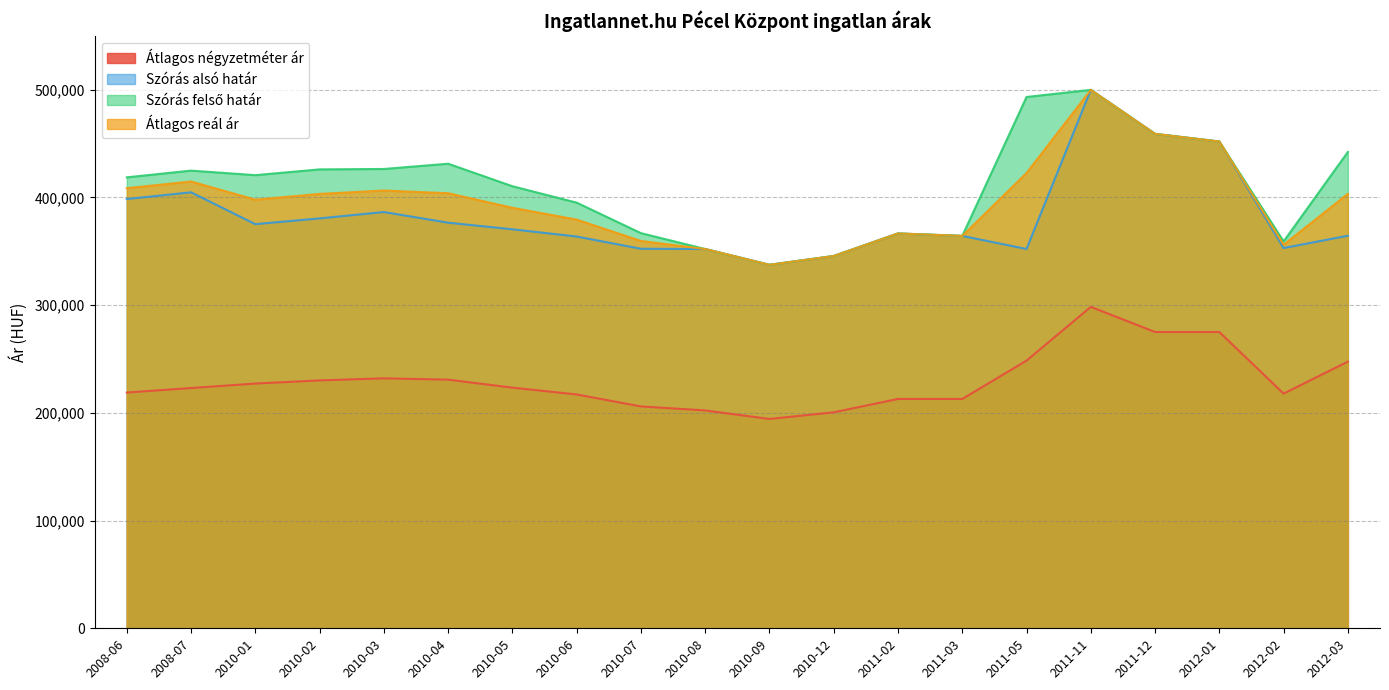

What is the highest value of the Átlagos reál ár series?

499745